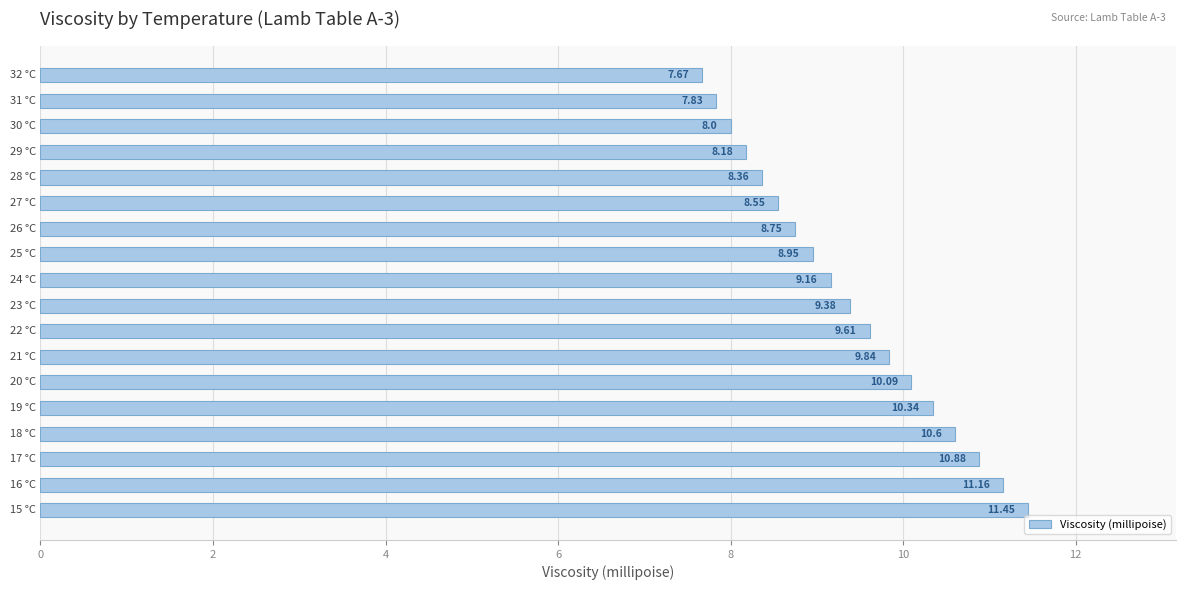

What is the difference between the maximum and minimum values?

3.8